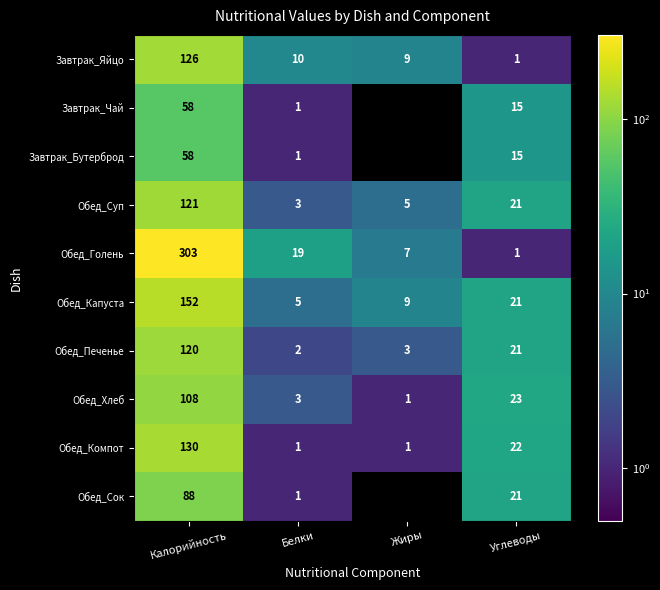

What is the difference between the highest and lowest values at Калорийность?

245